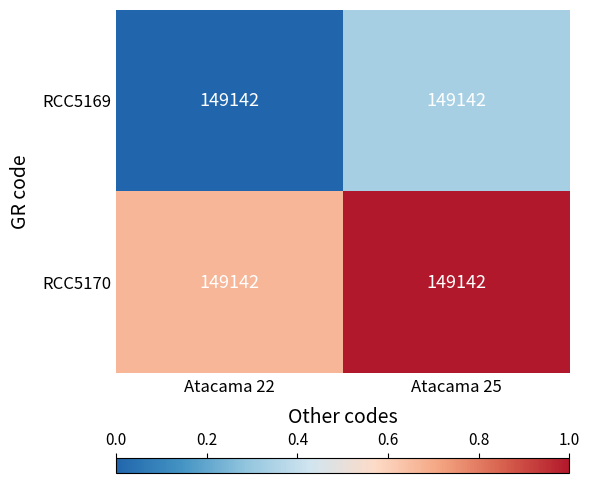

The value of RCC5169 at Atacama 22 is 0.0. True or false?

True